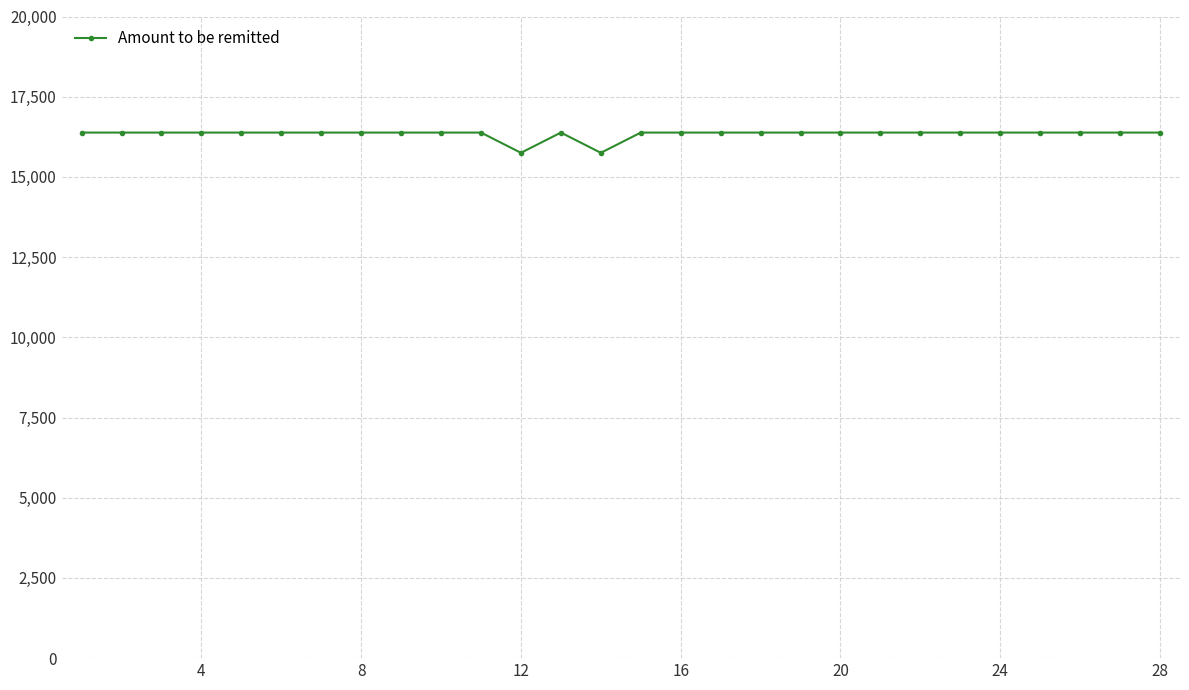

What is the value of the 5th point from the left?

16382